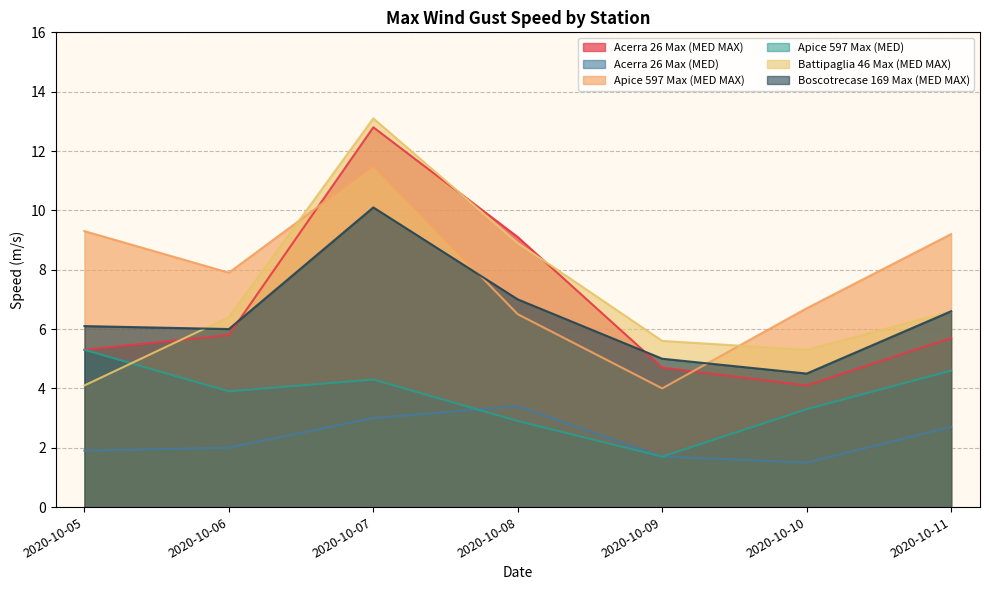

Does the chart have visible grid lines?

Yes